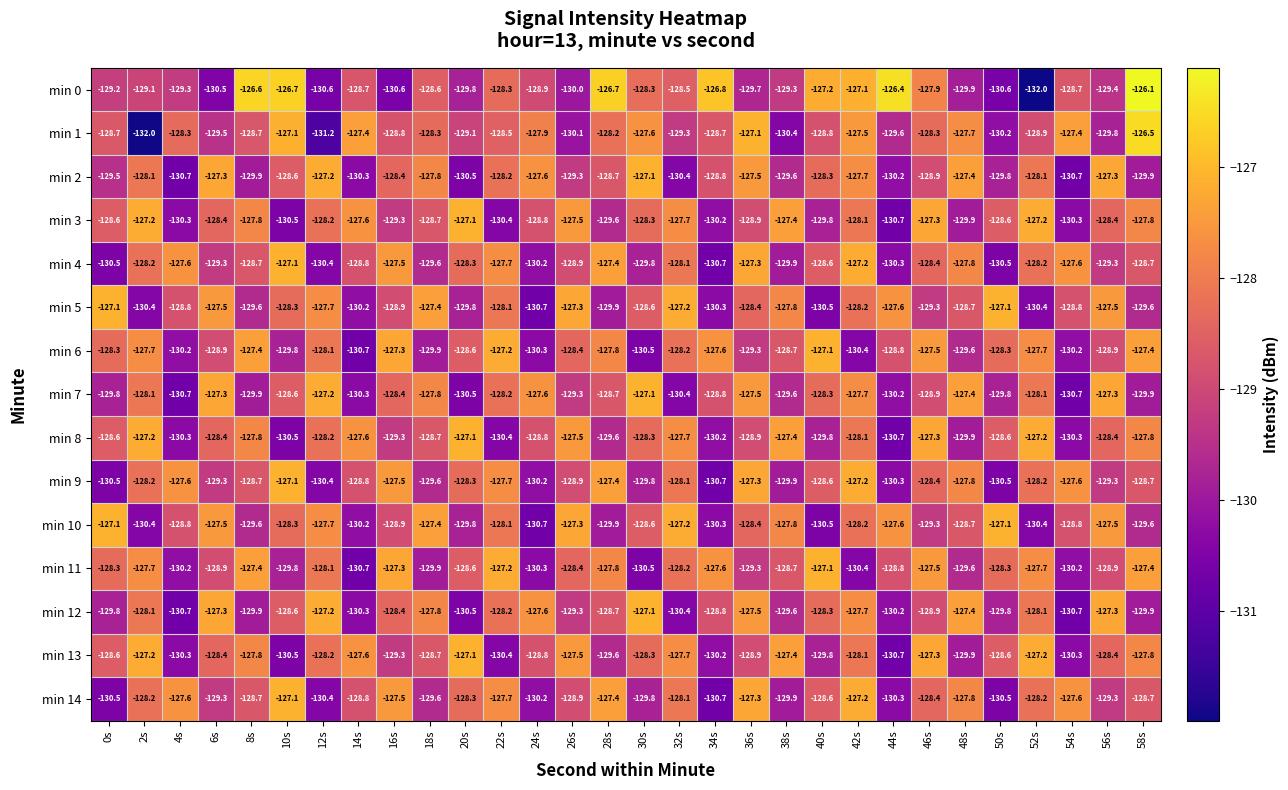

Read the min 0 value at 14s.

-128.7